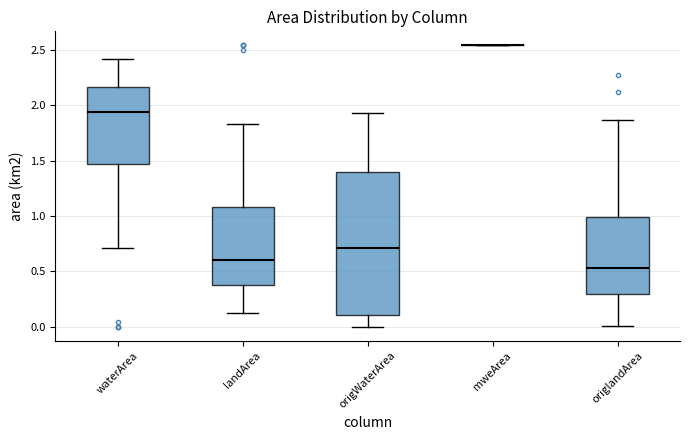

Where does the median line of the box for landArea sit on the y-axis? The values are not printed on the chart, so give them approximately, as read against the axis.

0.60